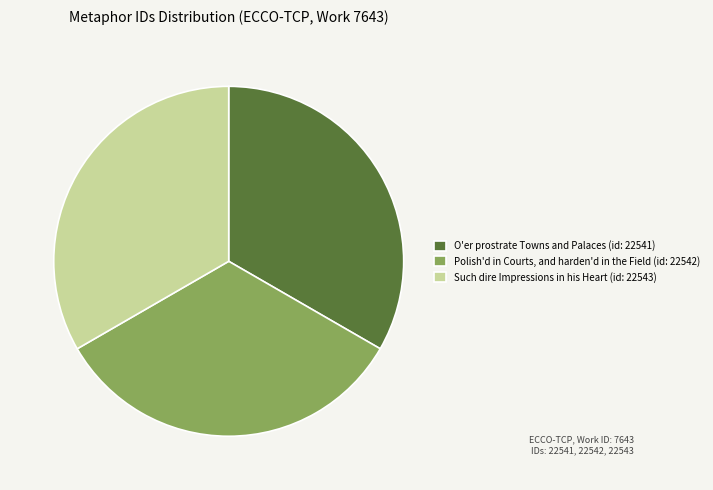

Approximately how many times larger is the value at Polish'd in Courts, and harden'd in the Field (id: 22542) compared to O'er prostrate Towns and Palaces (id: 22541)?

1.0